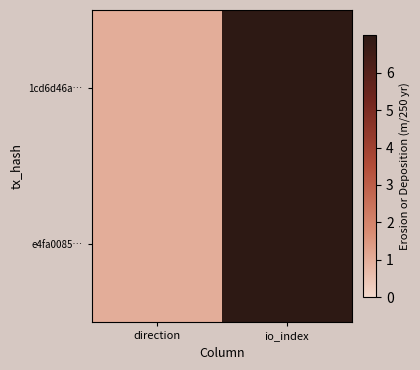

Which label corresponds to the largest value in the chart?

io_index